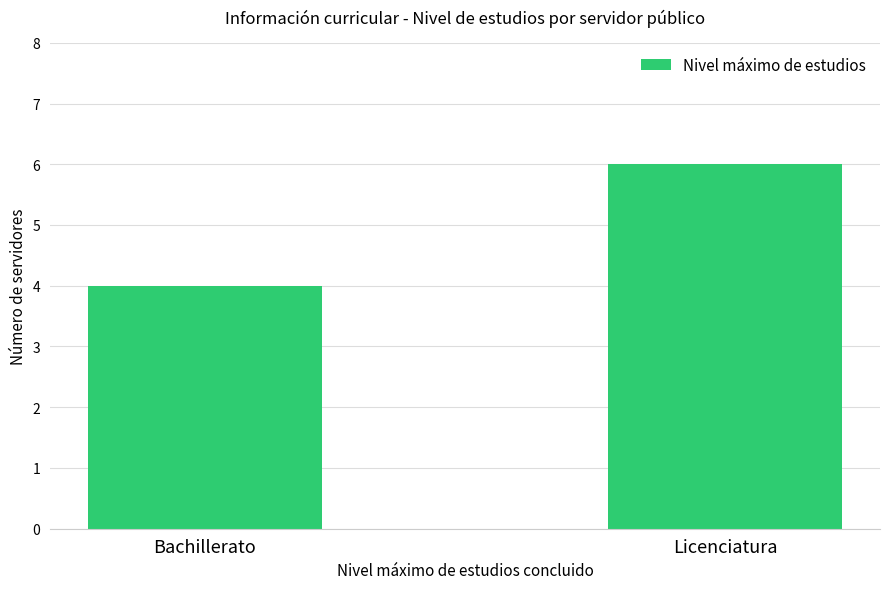

Reading right to left, list all the values displayed in this chart.

6	4